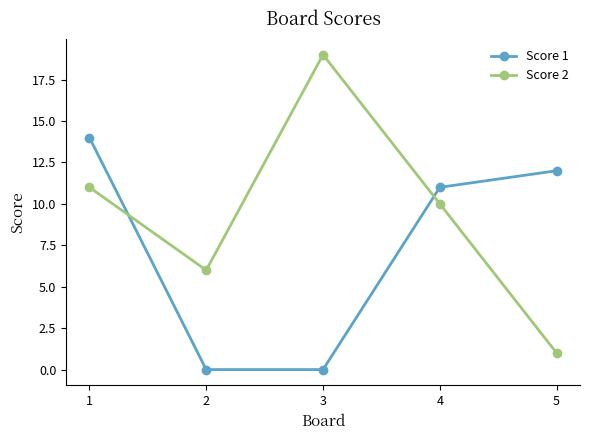

Is this an area chart (filled region under the line)?

No